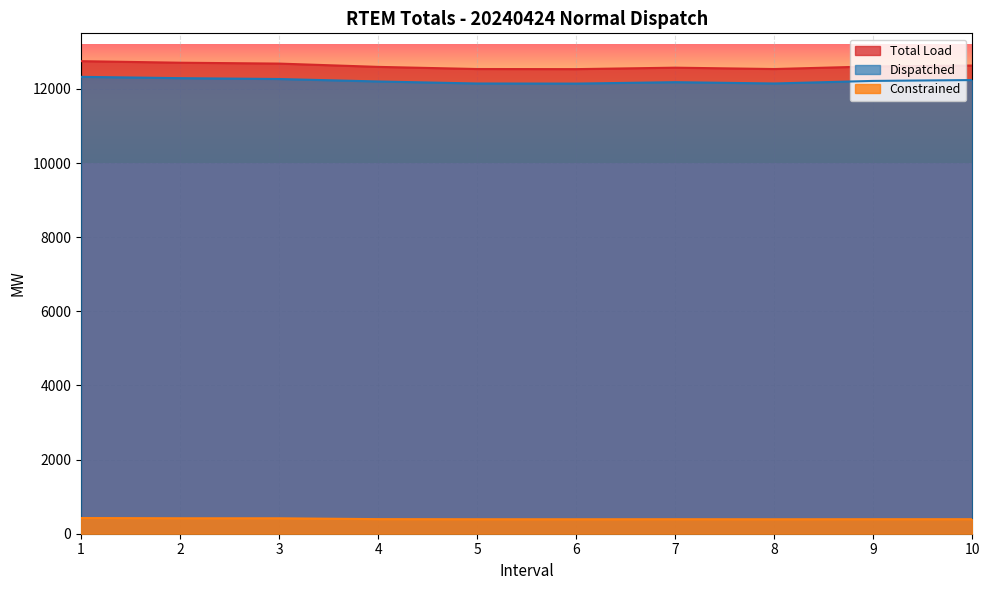

What is the difference between the maximum and minimum values in the Constrained series?

33.2